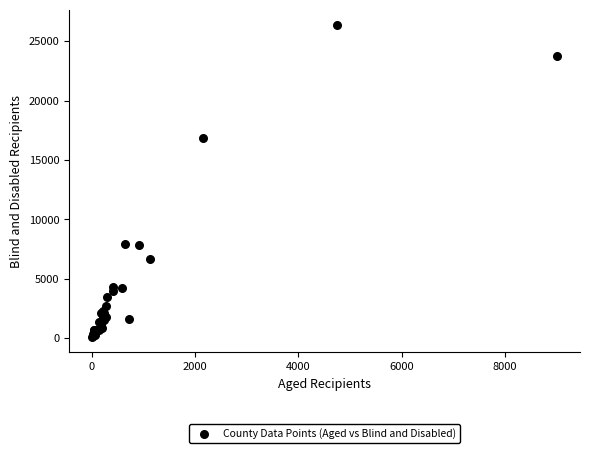

What Y value in the scatter plot is closest to 13226?

16899